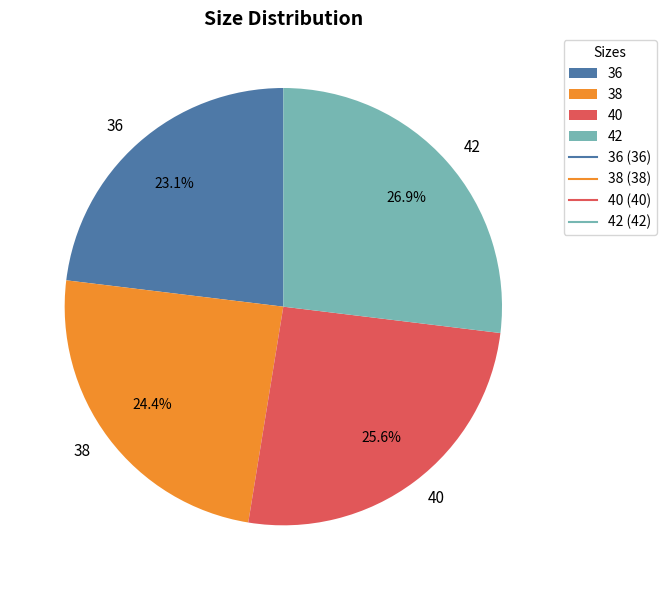

True or false: 36 accounts for 23% of the total.

True